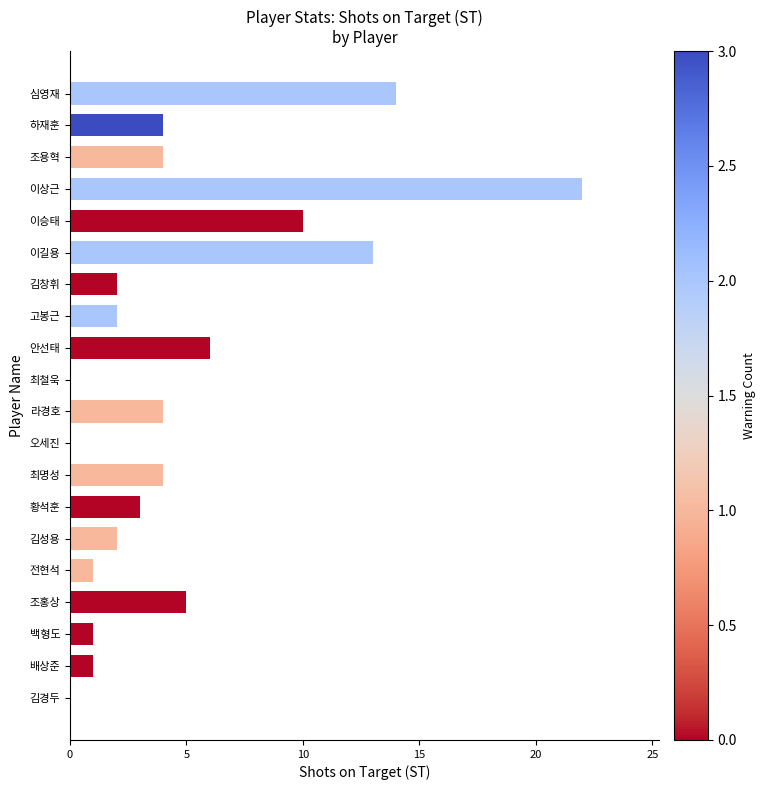

How many data points does each series have?

20